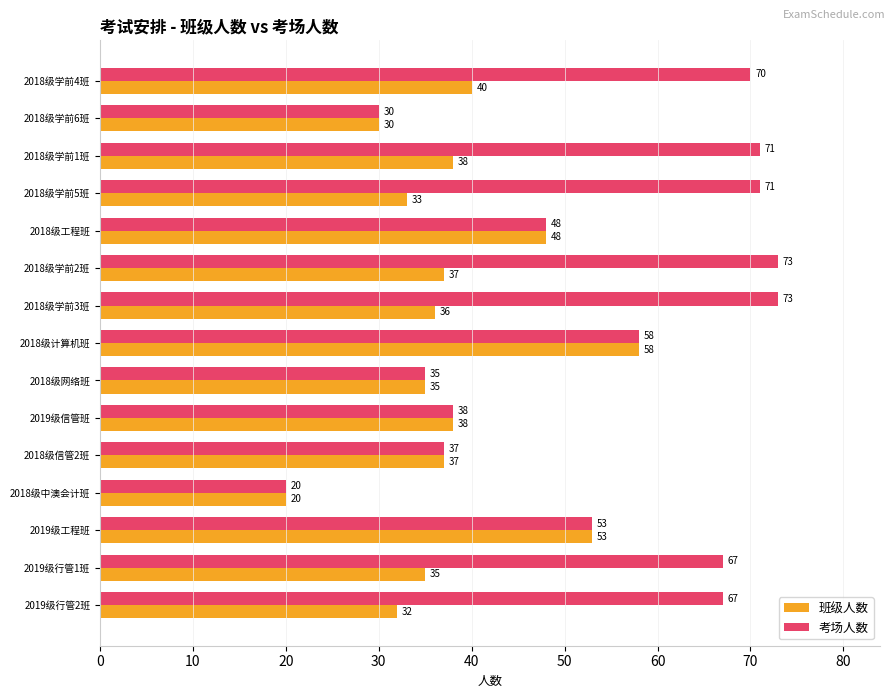

Which category has the lowest value across all series?

2018级中澳会计班